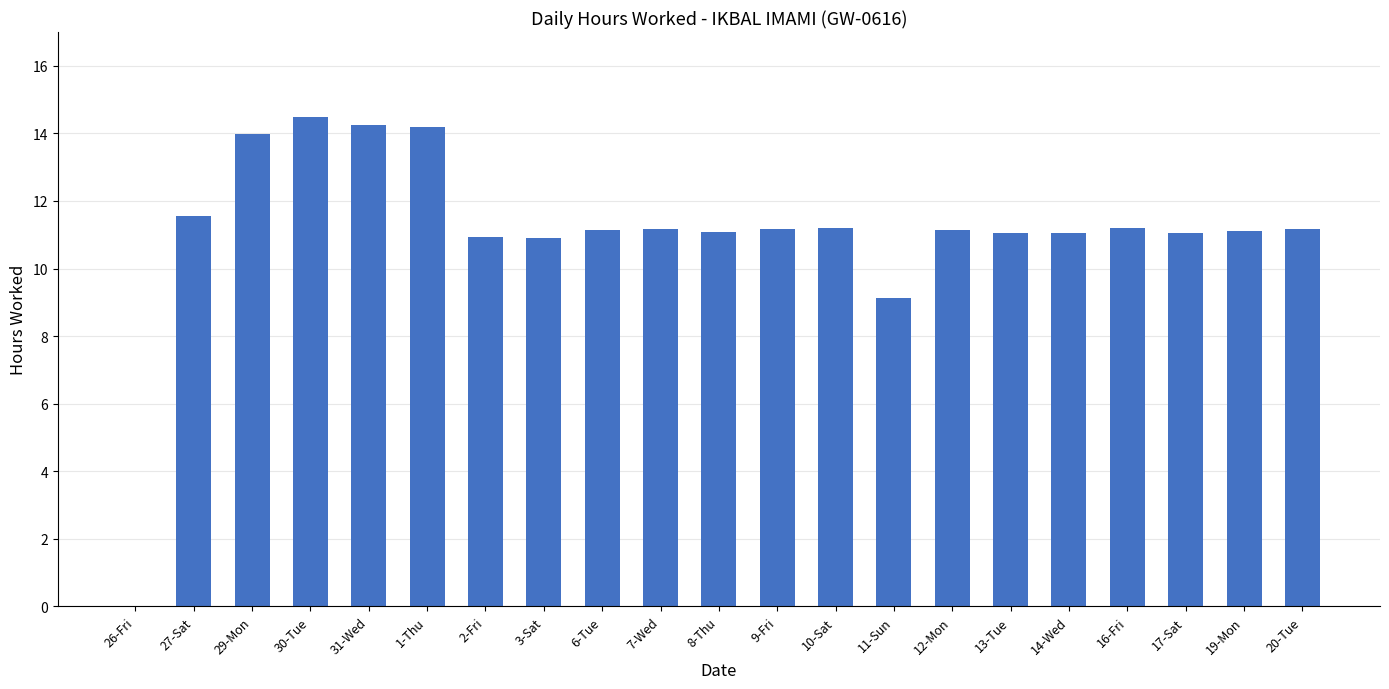

How many values are above zero?

20